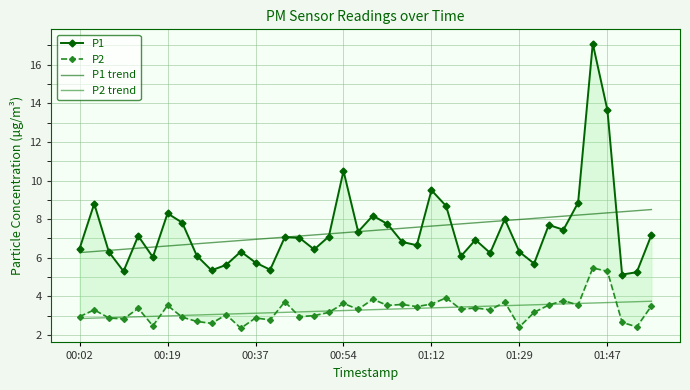

True or false: P1 trend has more than 1 points higher than both neighbors.

False